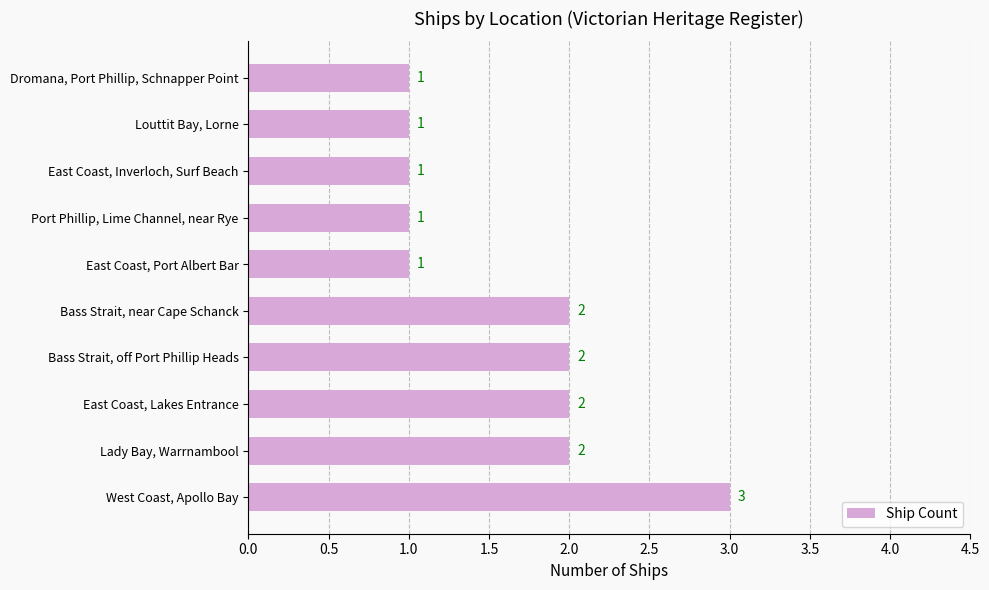

Are the bars grouped side by side (vs. stacked)?

No